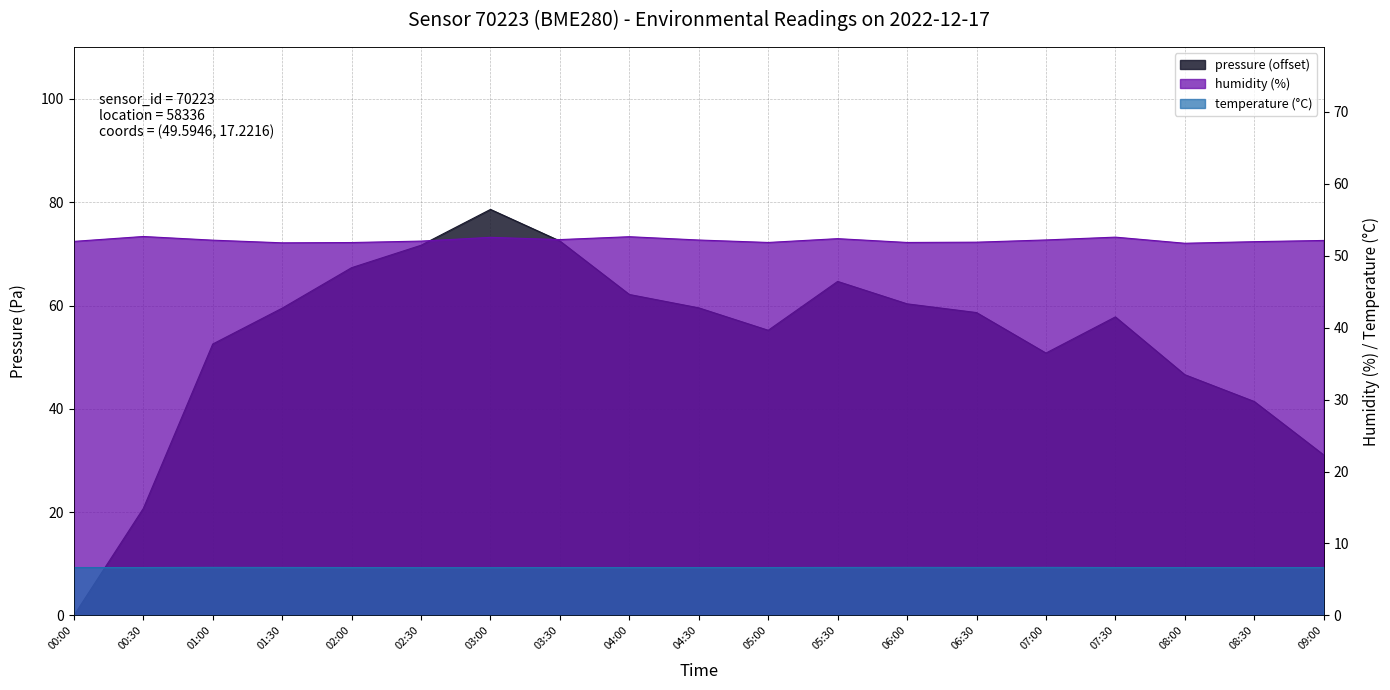

True or false: temperature (°C) and humidity (%) intersect in this chart.

False